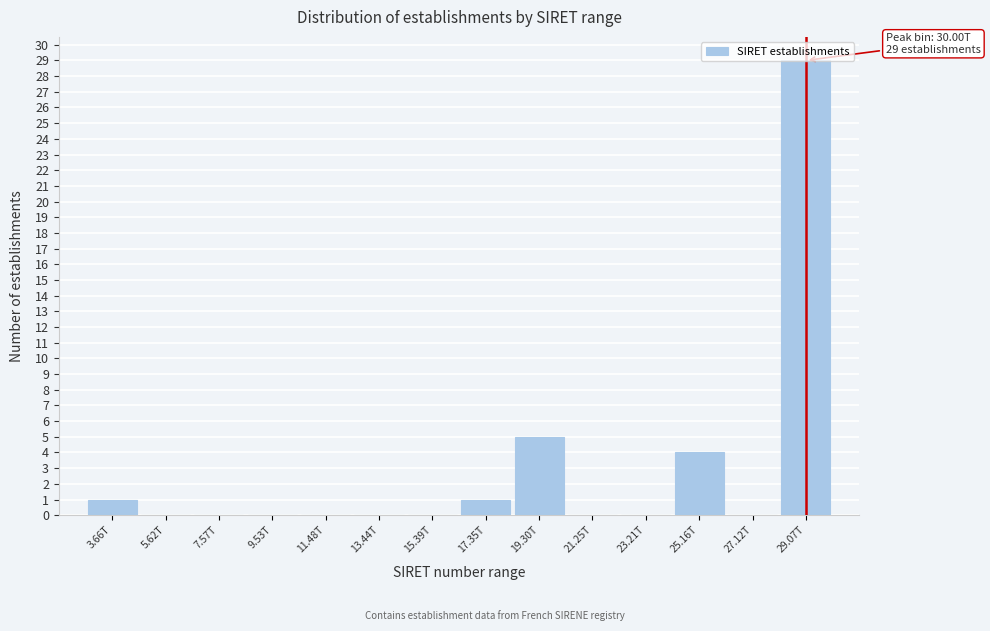

What is the greatest value displayed?

29